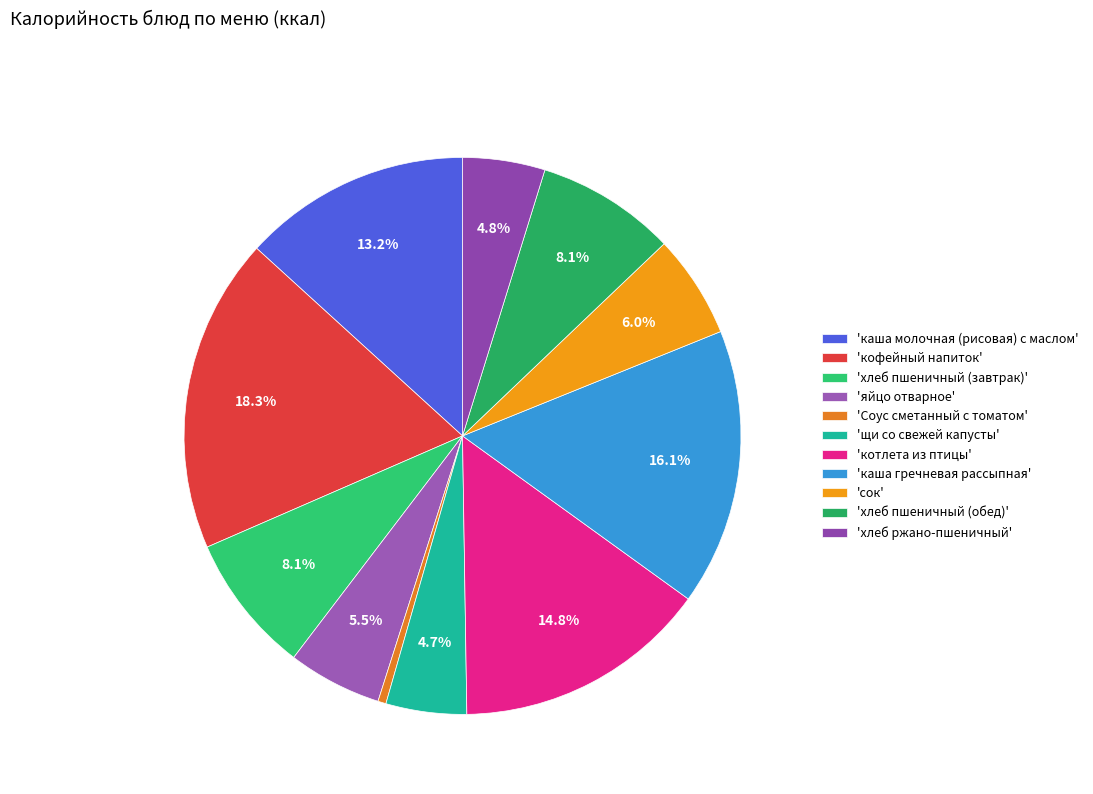

What is the largest slice in the pie chart?

'кофейный напиток'